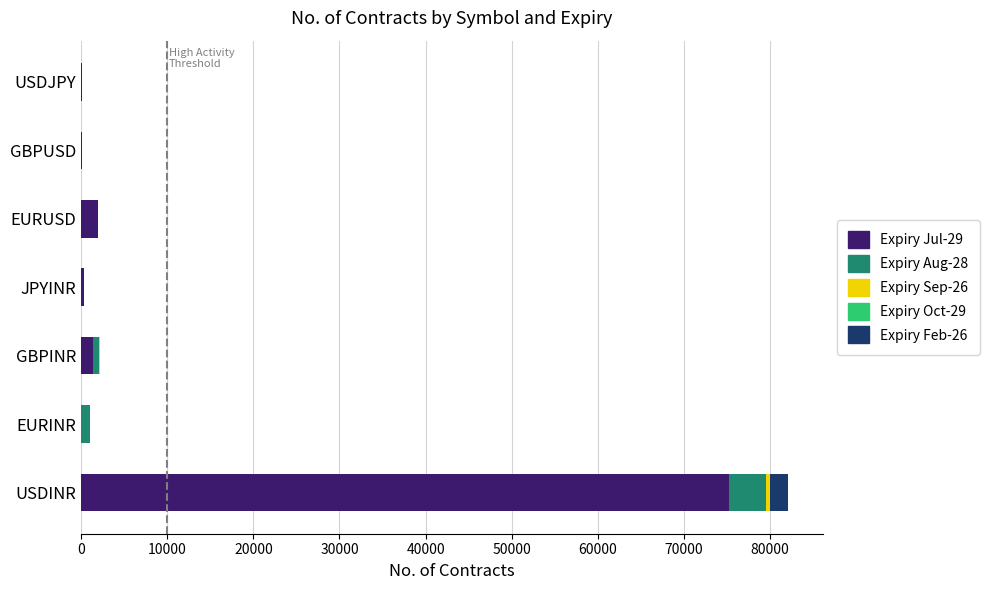

At which category is the sum across all series the highest?

USDINR